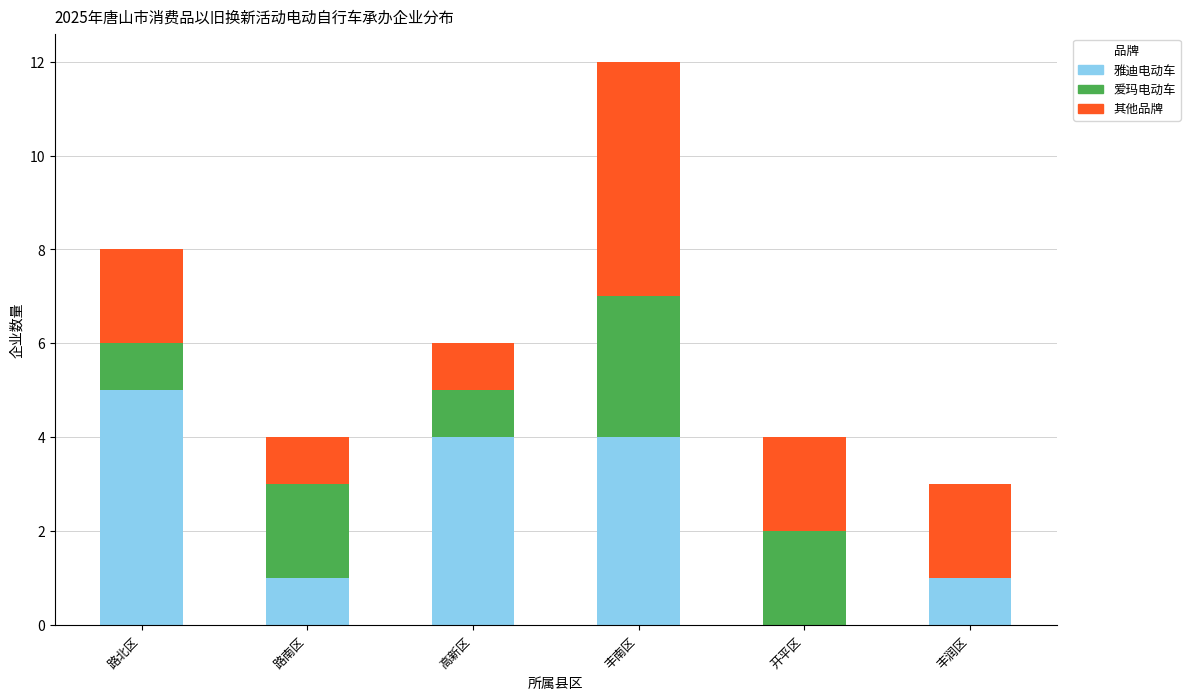

Is it true that 雅迪电动车 equals 4 at 丰南区?

True